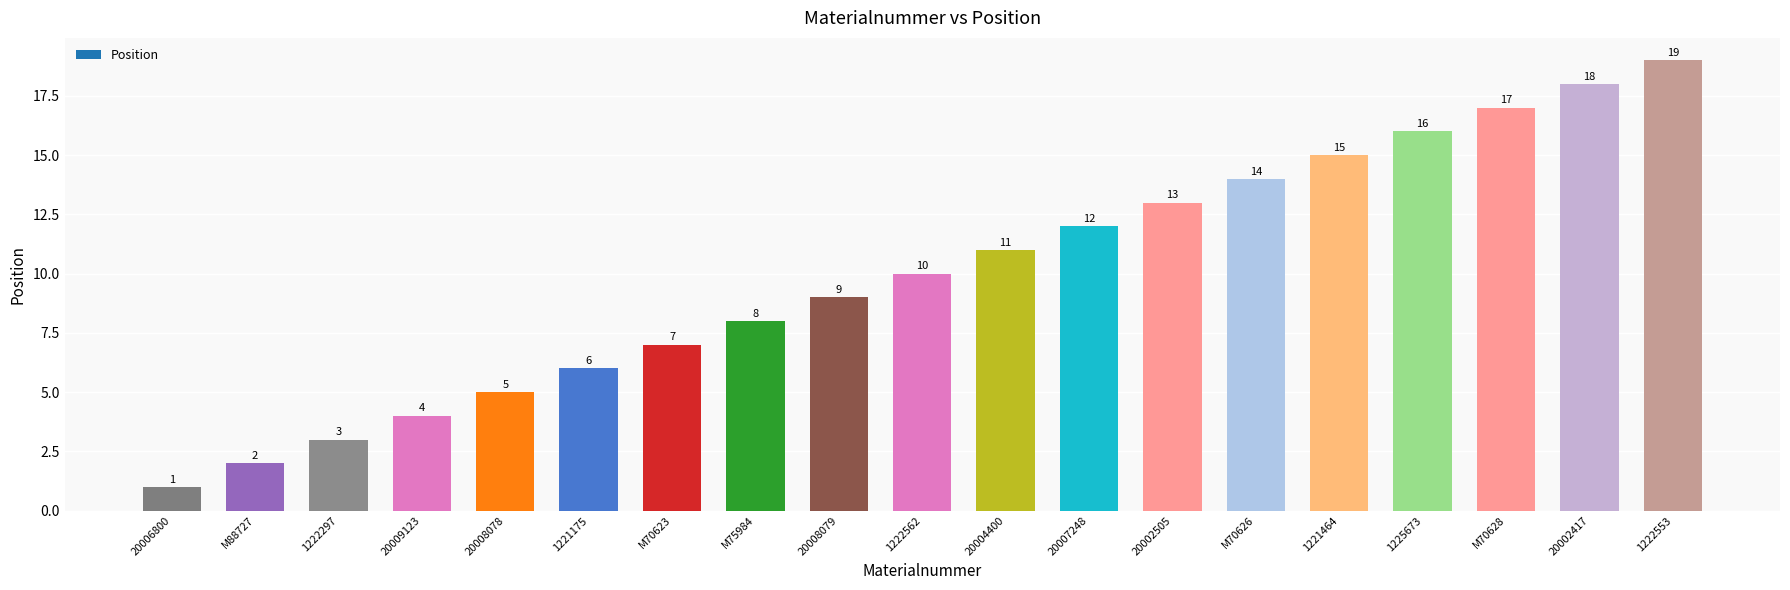

The value at M75984 is 8. True or false?

True